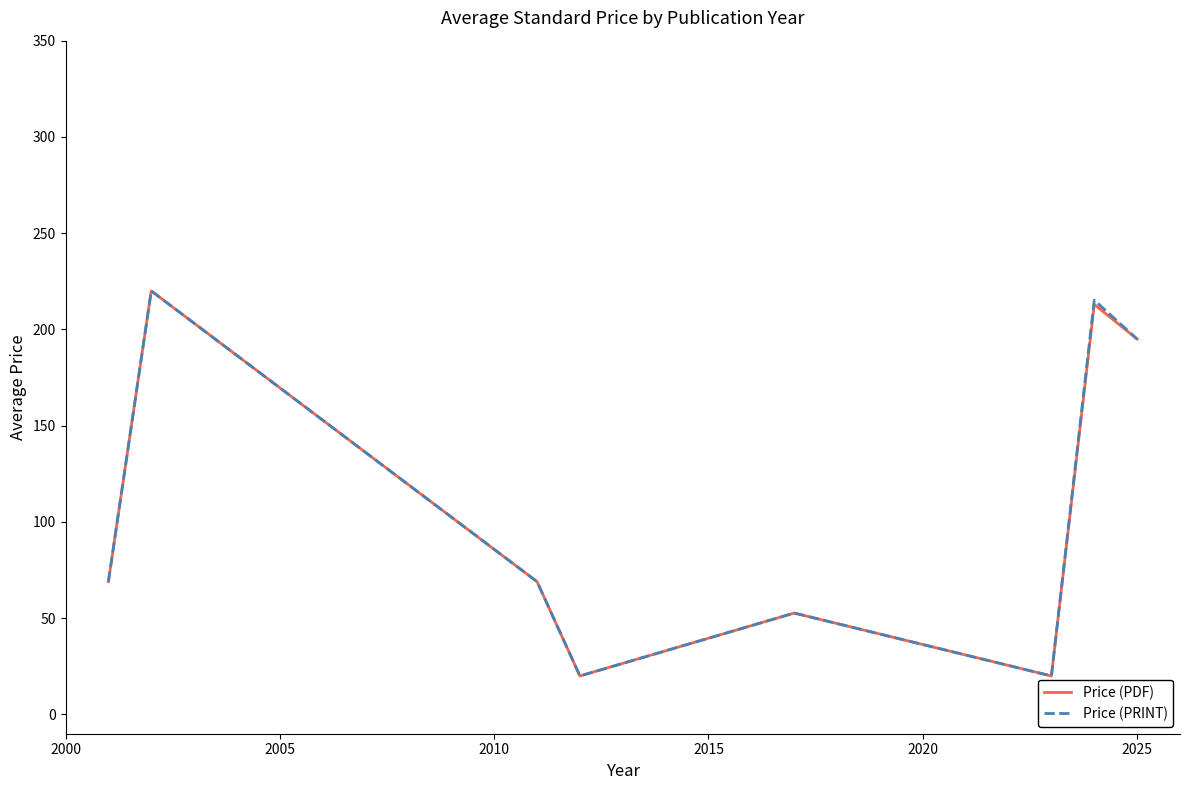

What is the maximum value for Price (PDF)?

220.0